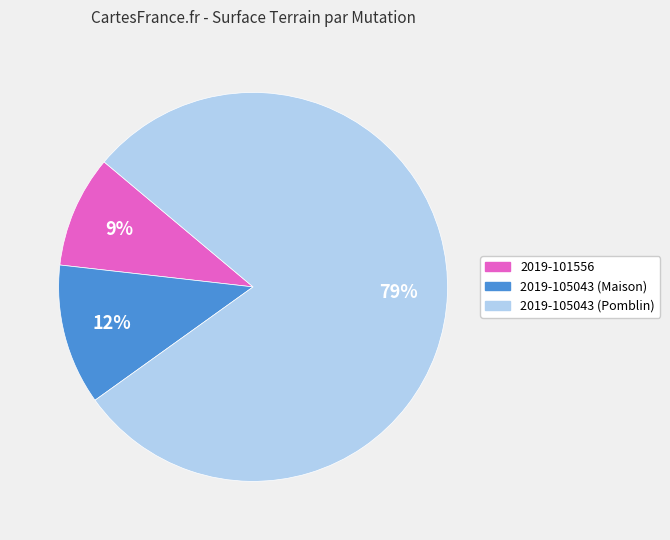

Rank the categories by value from lowest to highest.

2019-101556, 2019-105043 (Maison), 2019-105043 (Pomblin)